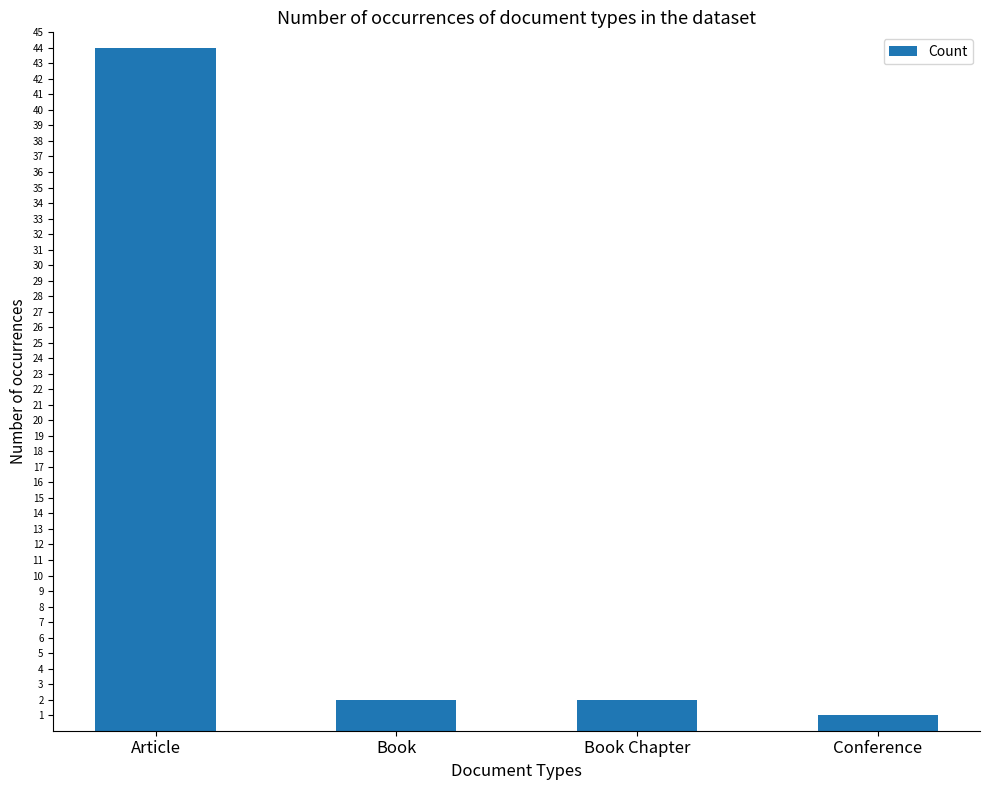

Is it true that the value at Book Chapter is 2?

True